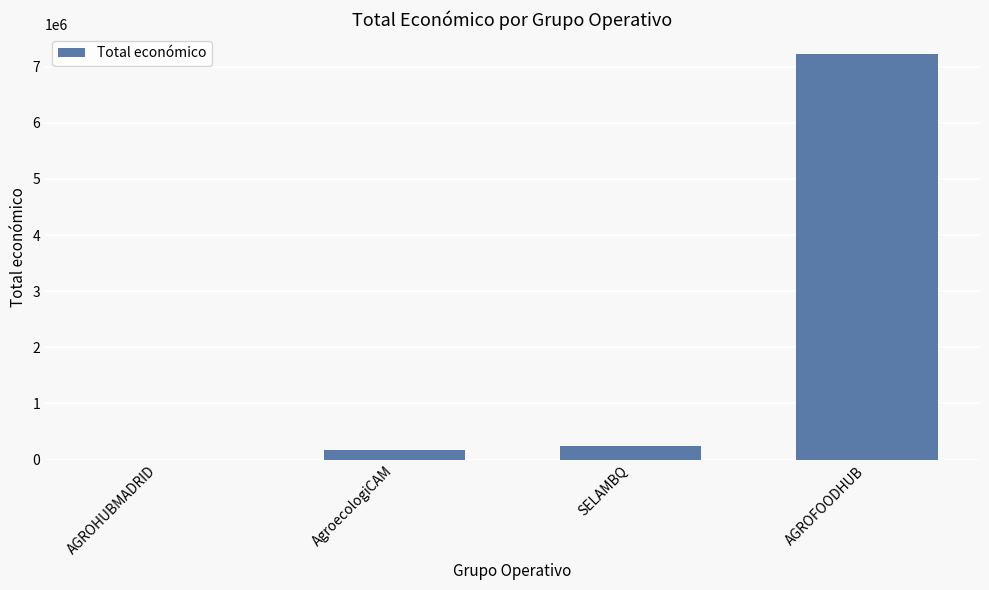

What is the greatest value displayed?

7222818